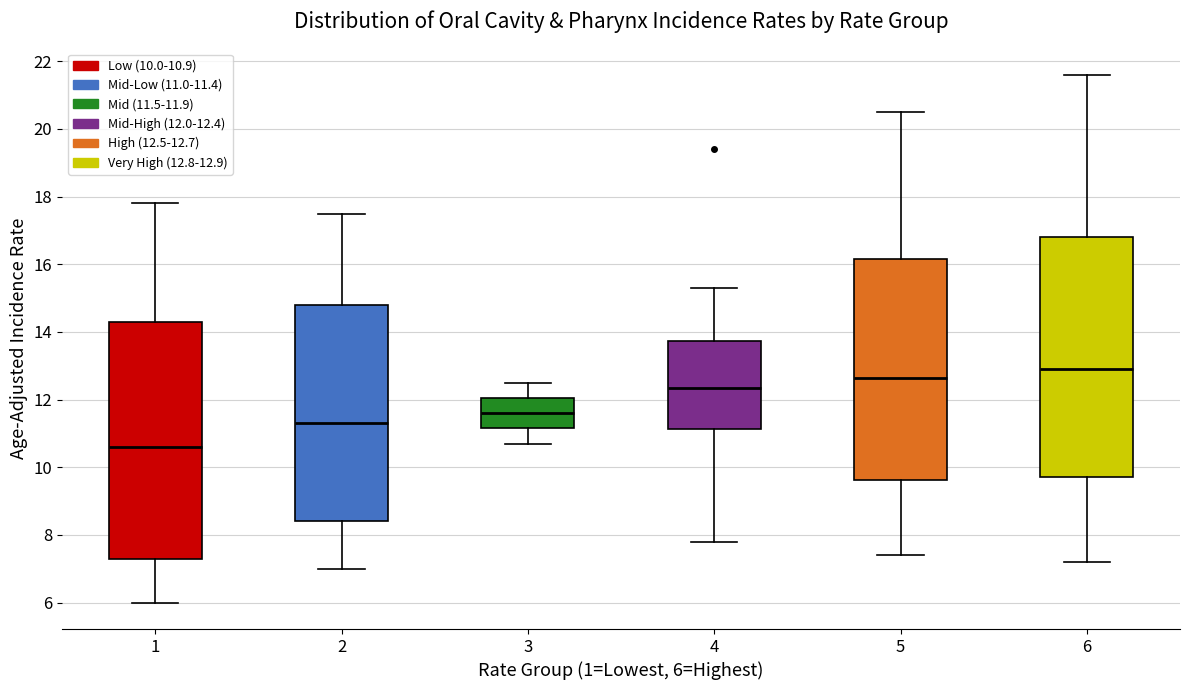

Where is the upper edge of the box at x = 5 on the y-axis? The values are not printed on the chart, so give them approximately, as read against the axis.

16.2